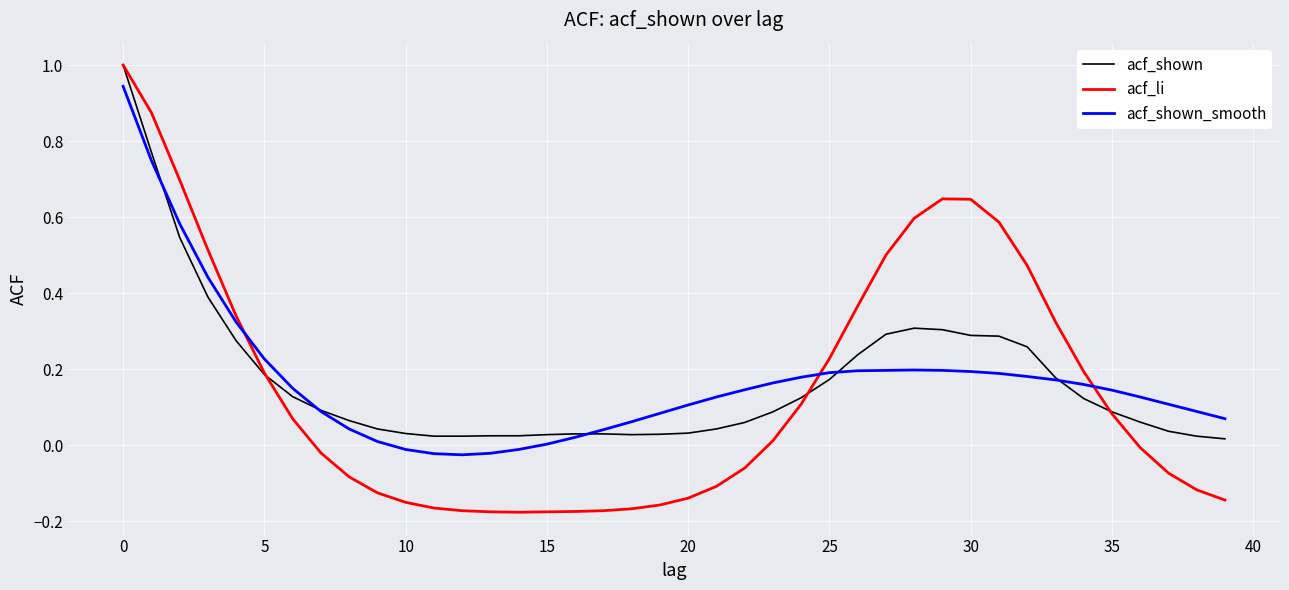

Which series has the widest spread of values?

acf_li